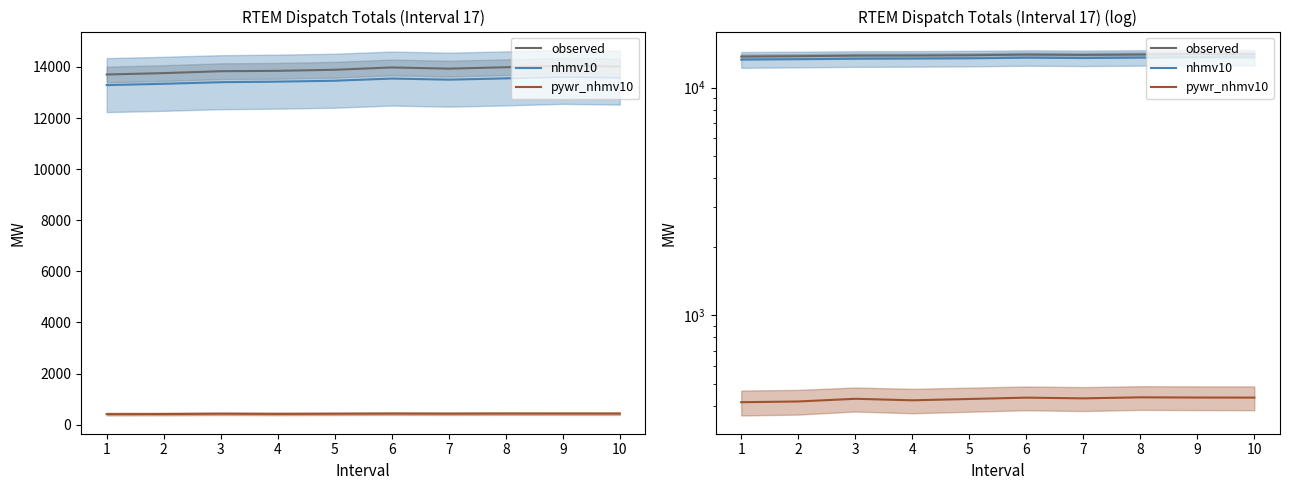

True or false: pywr_nhmv10 and observed intersect in this chart.

False